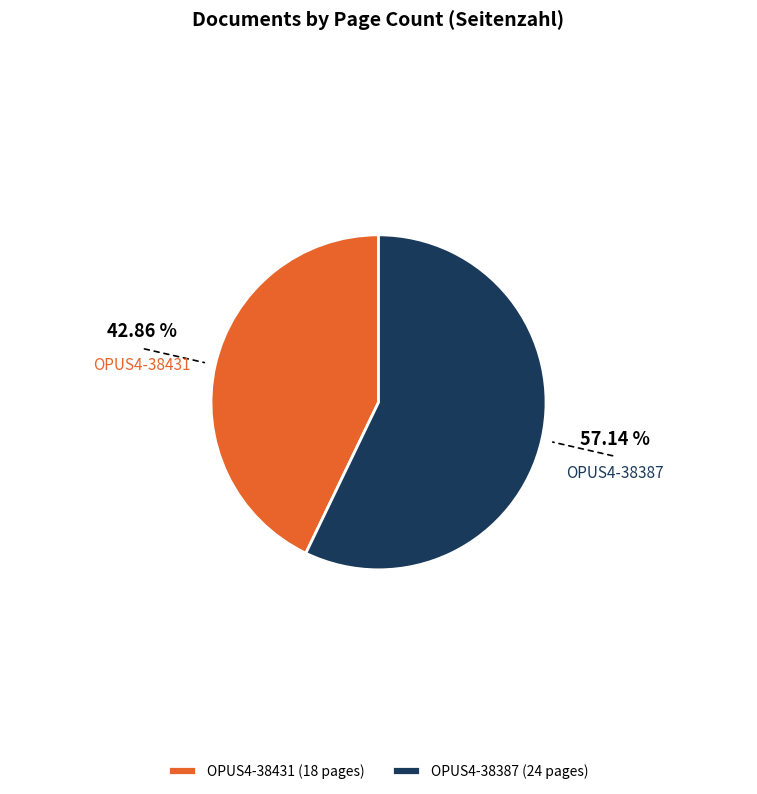

Is there a majority slice in this chart?

Yes